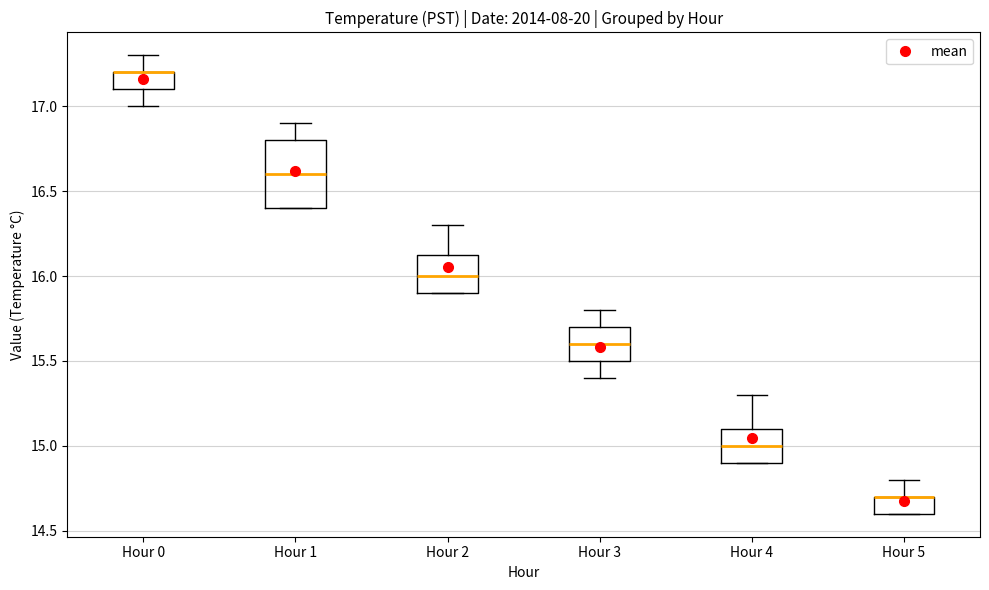

Reading left to right, transcribe this box plot: for each box, give where its median line is, the range the box spans, and where its two whiskers end, as read against the y-axis. The values are not printed on the chart, so give them approximately, as read against the axis.

Hour 0: median 17.20 (drawn on the box's upper edge), box 17.10 to 17.20, whiskers 17.00 to 17.30
Hour 1: median 16.60, box 16.40 to 16.80, whiskers 16.40 to 16.90
Hour 2: median 16.00, box 15.90 to 16.15, whiskers 15.90 to 16.30
Hour 3: median 15.60, box 15.50 to 15.70, whiskers 15.40 to 15.80
Hour 4: median 15.00, box 14.90 to 15.10, whiskers 14.90 to 15.30
Hour 5: median 14.70 (drawn on the box's upper edge), box 14.60 to 14.70, whiskers 14.60 to 14.80